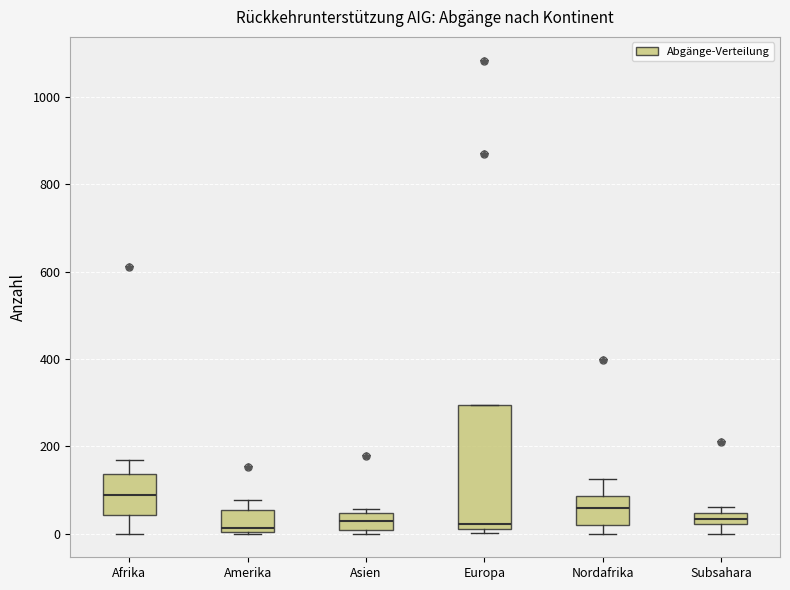

Where is the lower edge of the box for Nordafrika on the y-axis? The values are not printed on the chart, so give them approximately, as read against the axis.

20